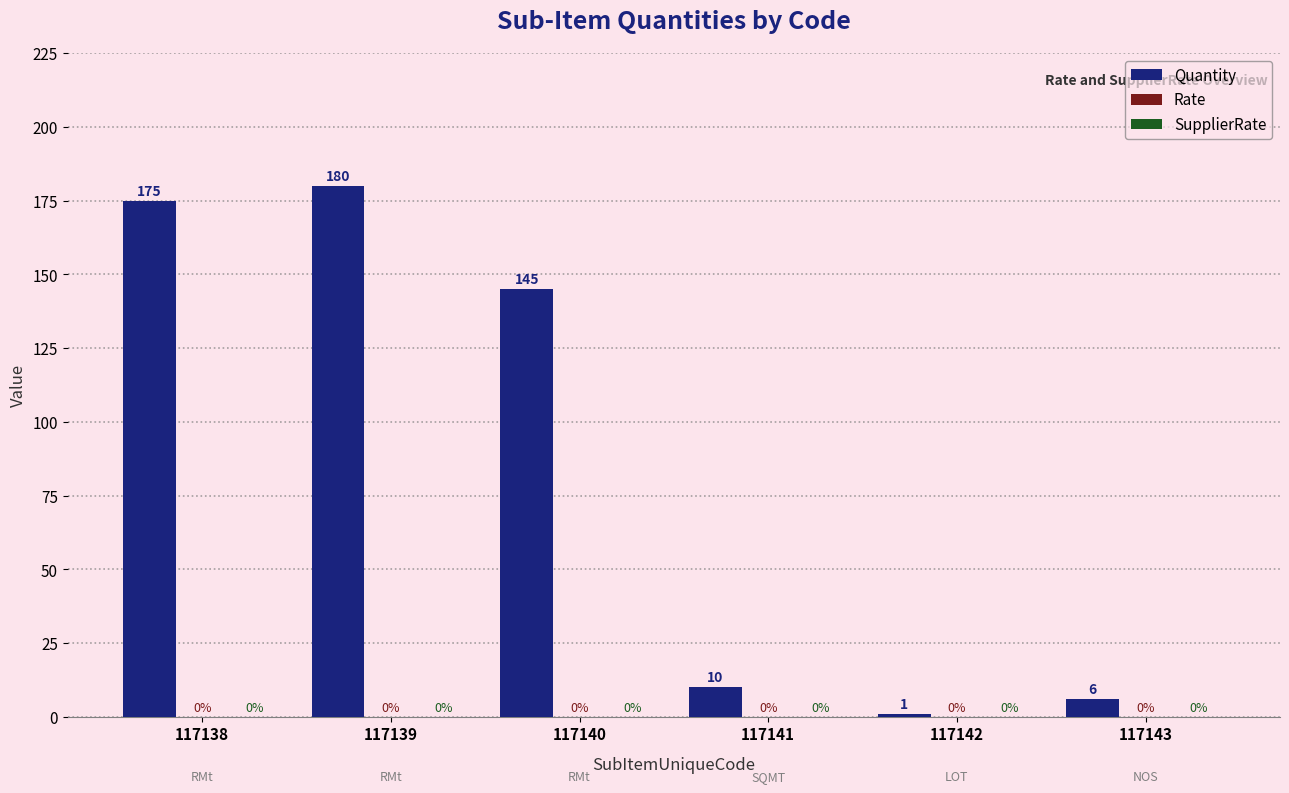

How many bars are there in total?

6